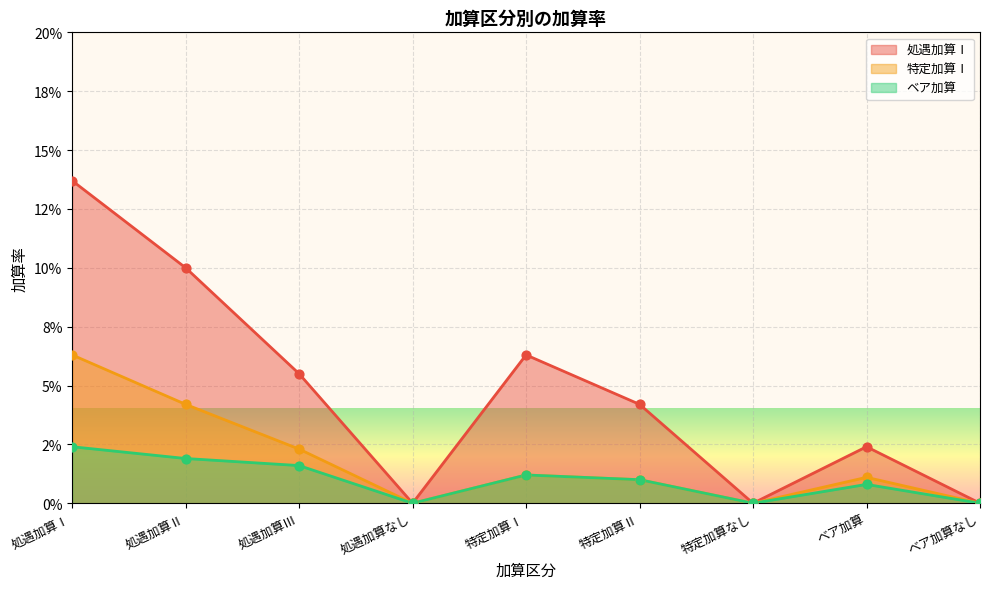

What are all the series names shown in the legend?

処遇加算Ⅰ, 特定加算Ⅰ, ベア加算